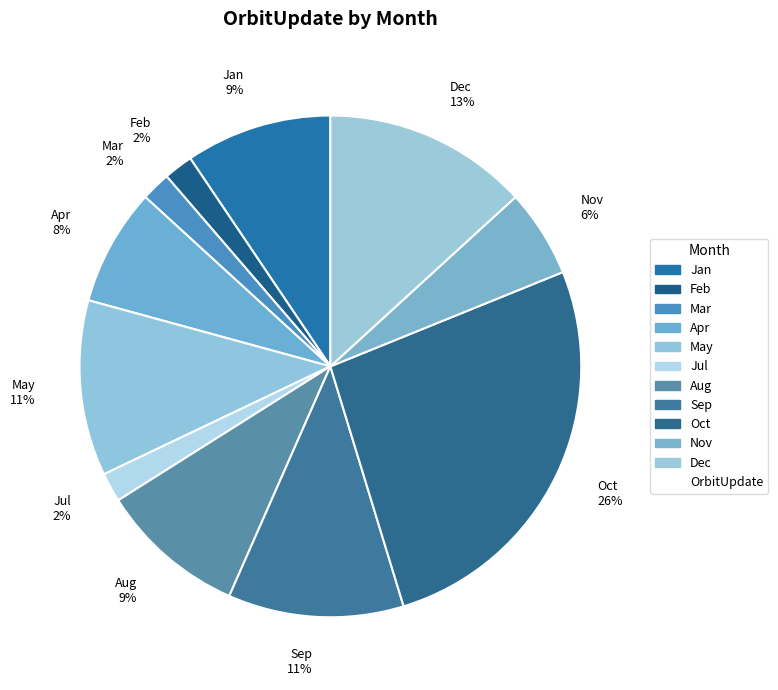

Approximately how many times larger is the value at Dec 13% compared to Jan 9%?

1.4